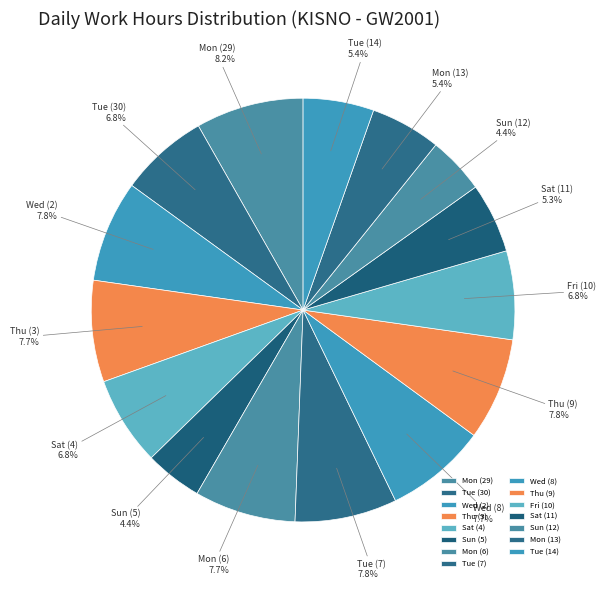

Count the number of slices in the pie.

15